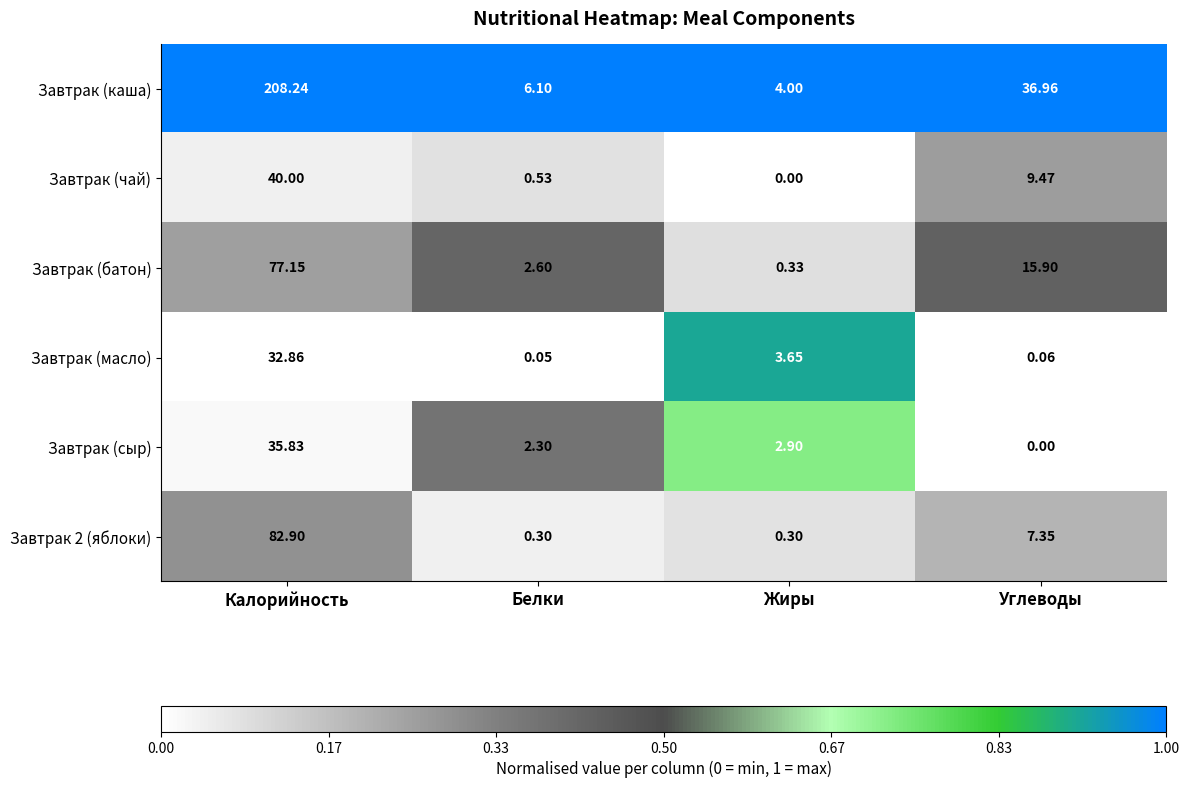

Which series changed the most between Белки and Углеводы?

Завтрак (каша)